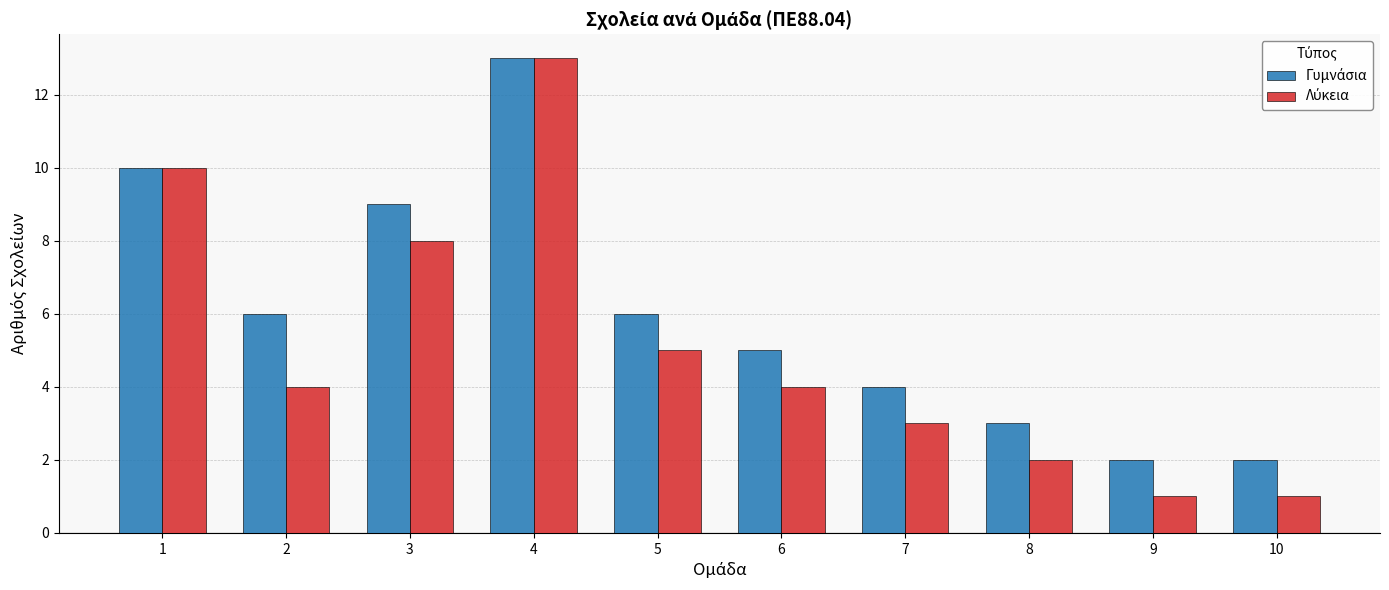

At how many categories does at least one series exceed 12?

1